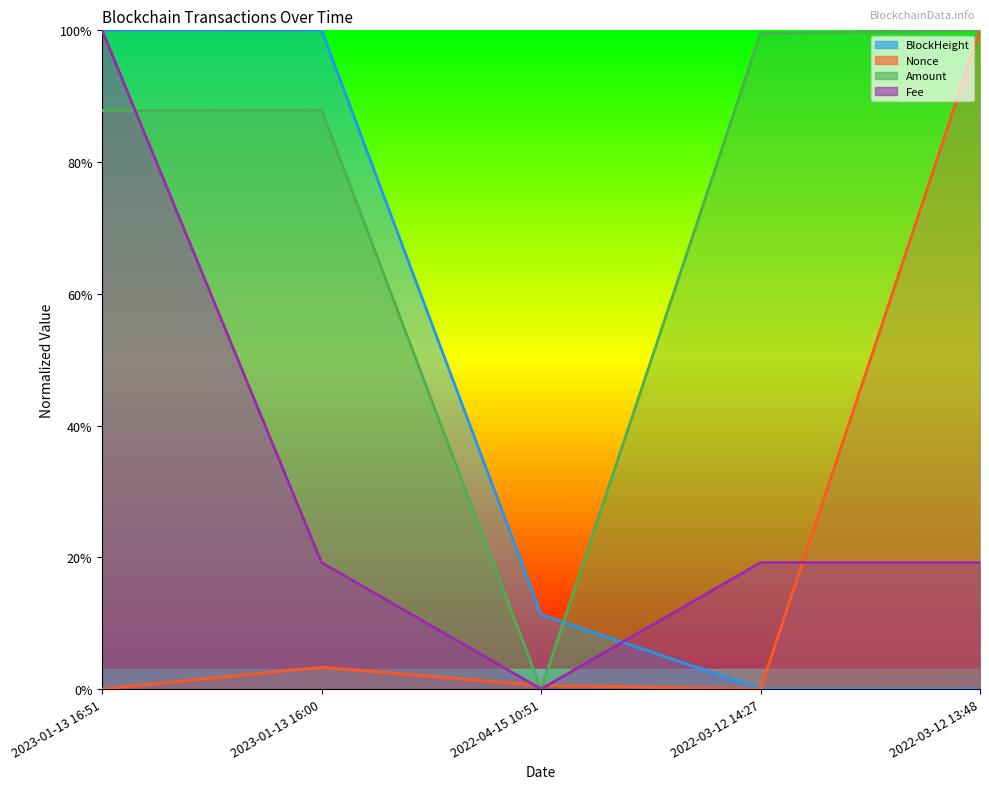

What is the sum of all BlockHeight values?

2.1